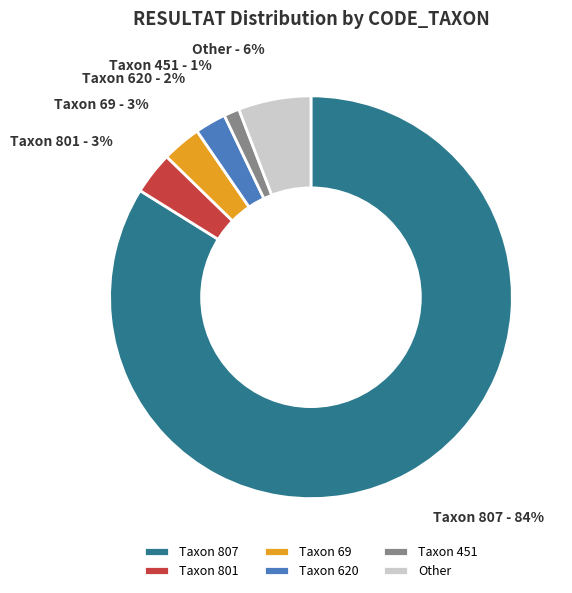

What is the majority slice?

Taxon 807